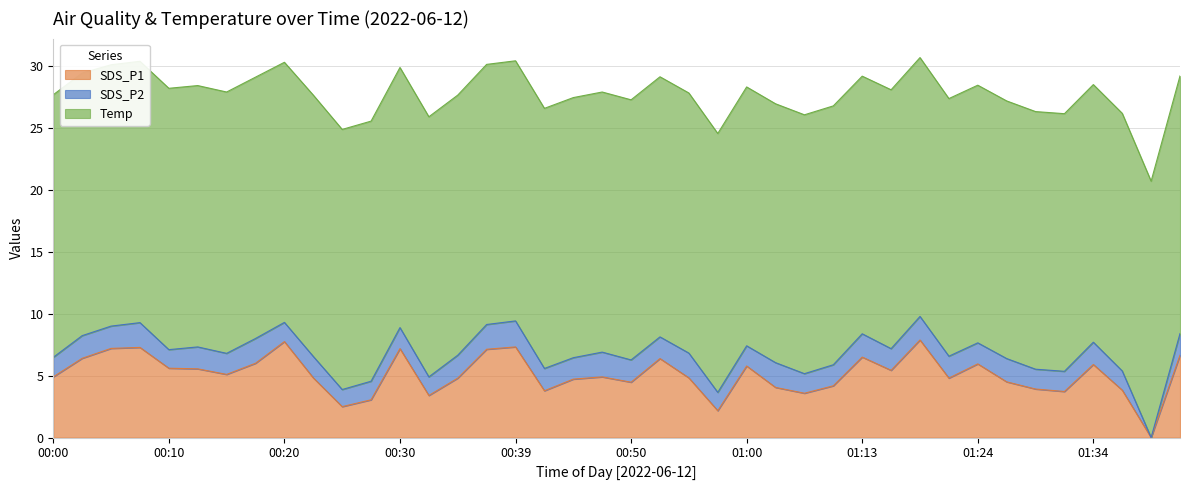

True or false: SDS_P1 has more than 1 points higher than both neighbors.

True